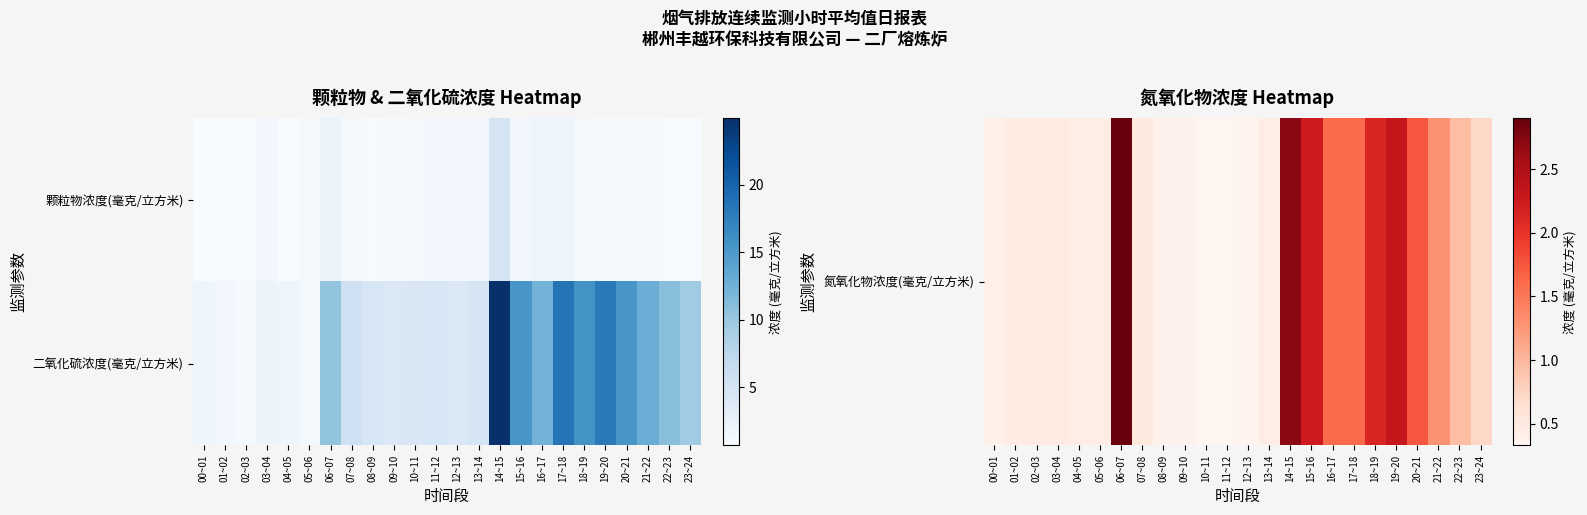

Which has a higher value, 11~12 or 10~11?

10~11